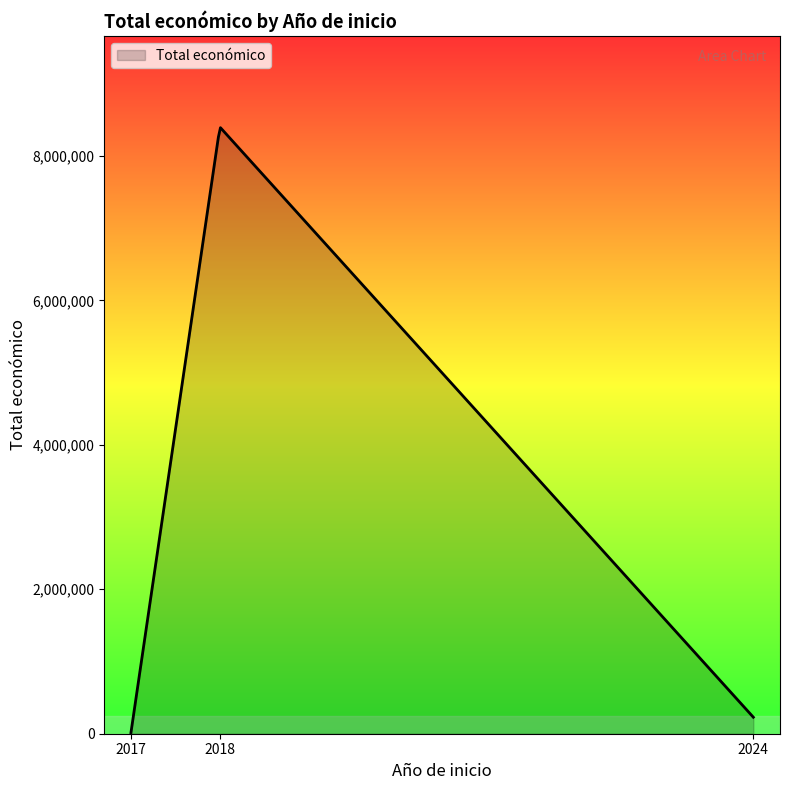

What is the maximum value shown in the chart?

8390731.4